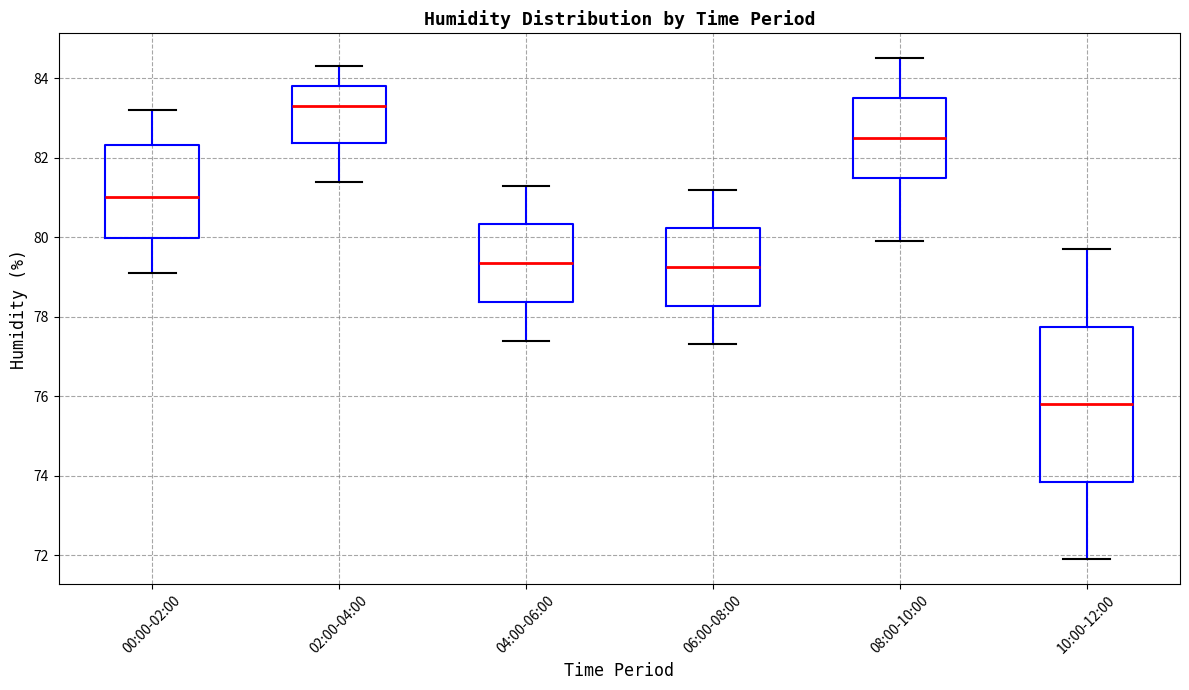

Where is the upper edge of the box for 04:00-06:00 on the y-axis? The values are not printed on the chart, so give them approximately, as read against the axis.

80.4